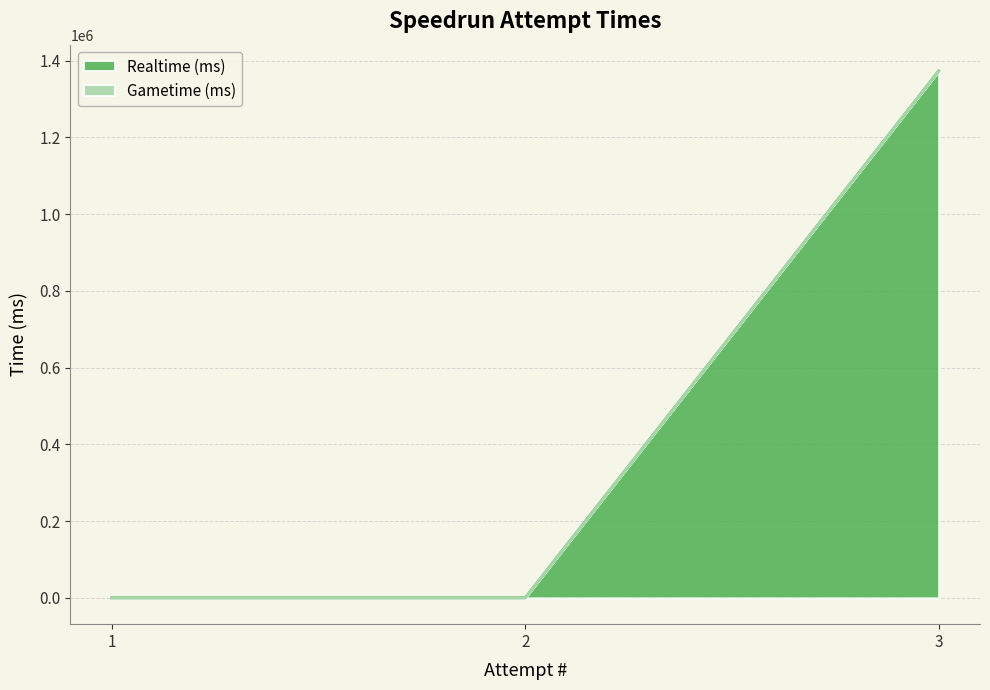

The value at 2 is 560403. True or false?

False